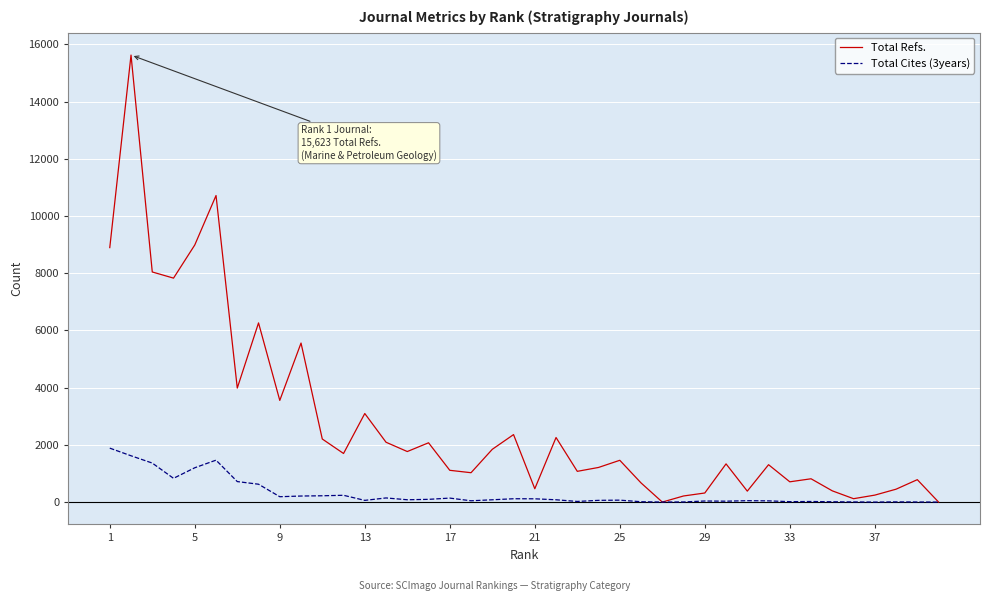

Does the chart have visible grid lines?

Yes